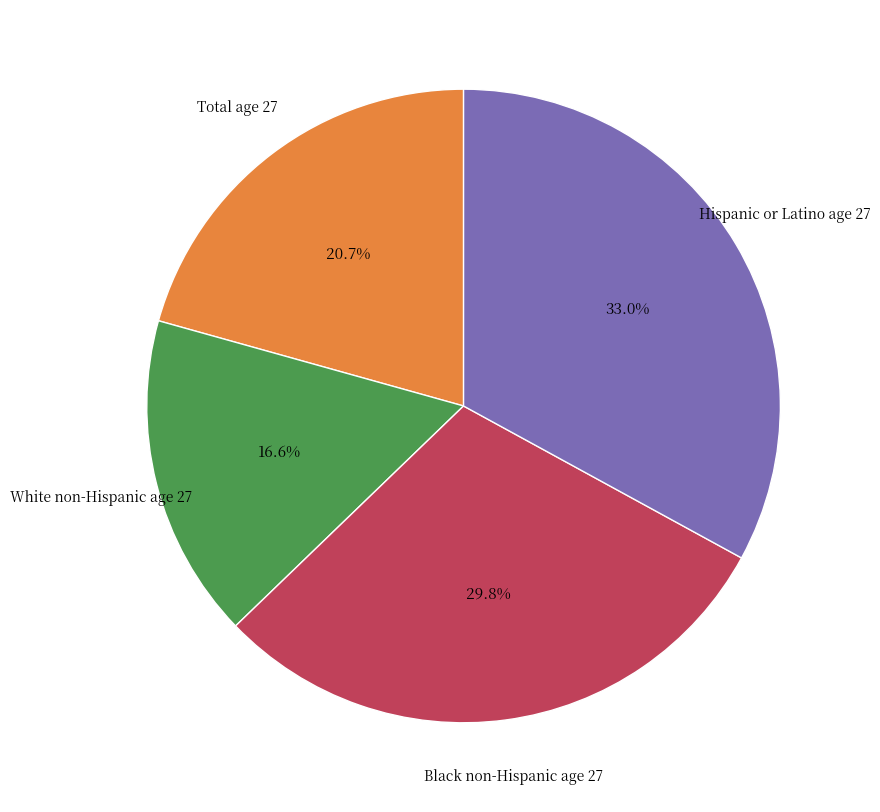

How many segments does this pie chart have?

4